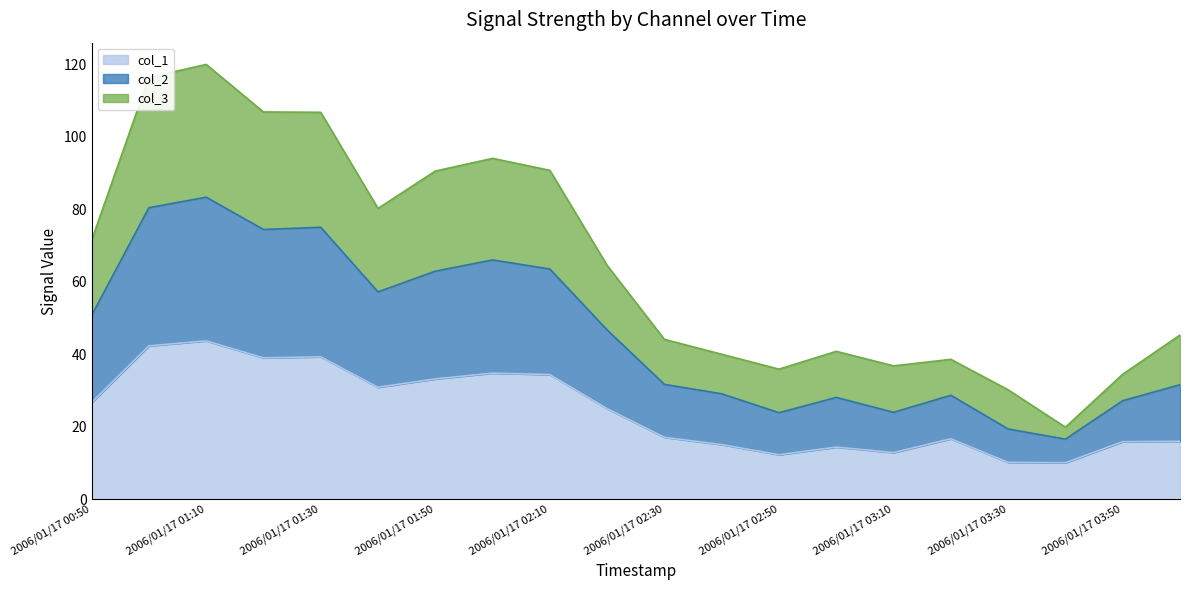

How many data points does each series have?

20